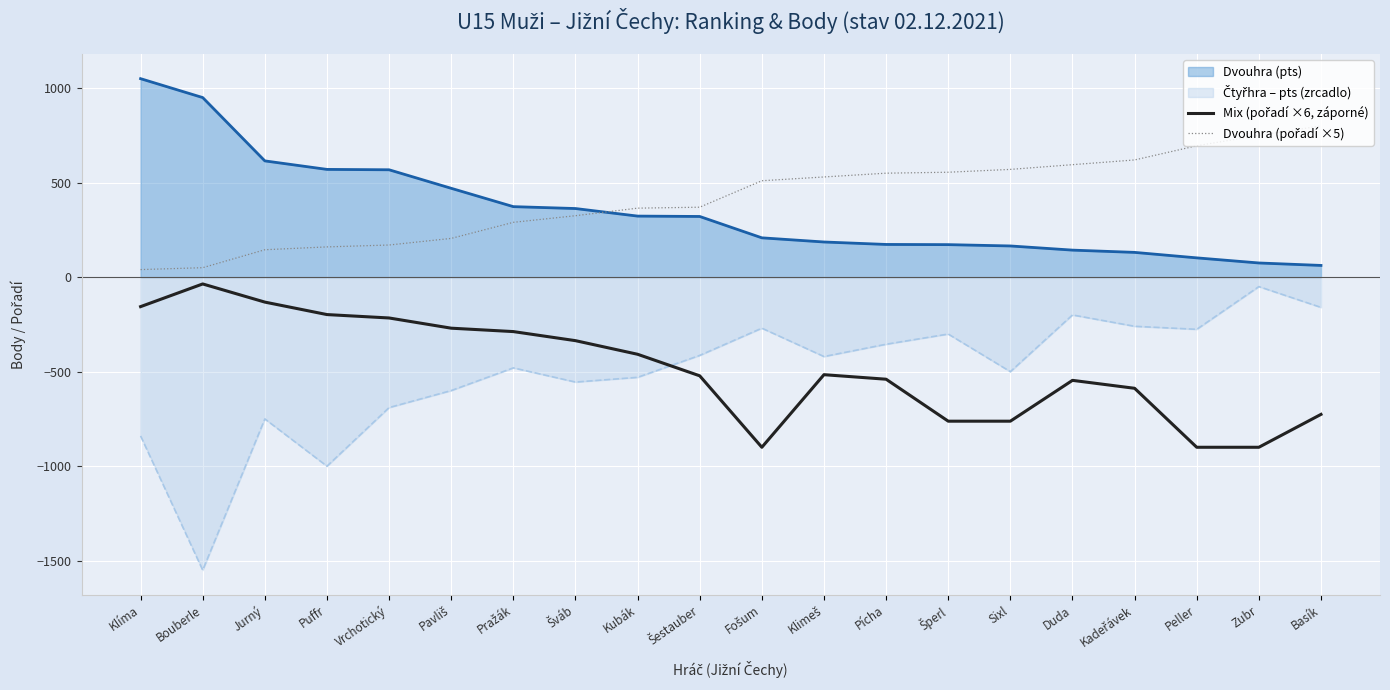

What is the minimum value for Mix (pořadí ×6, záporné)?

-900